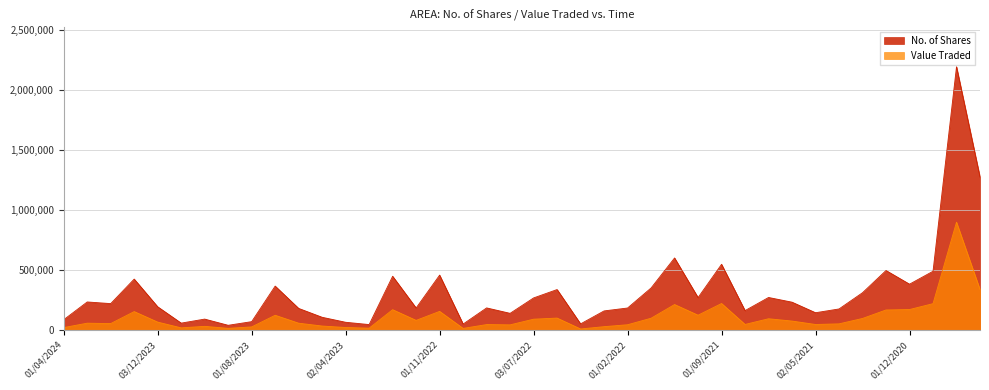

How many values in the No. of Shares series exceed 220622?

19